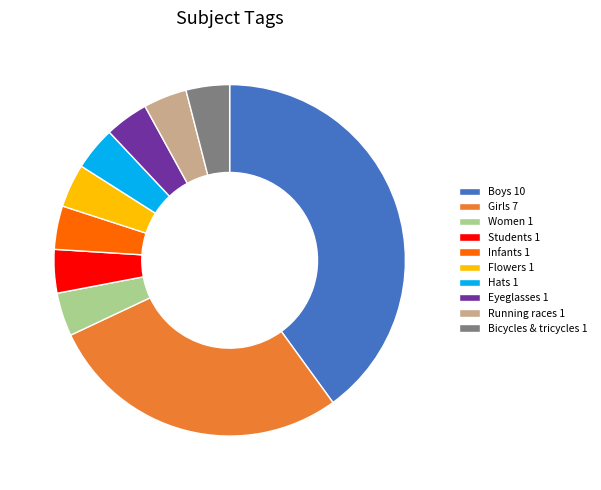

The Flowers 1 slice represents 14% of the pie. True or false?

False